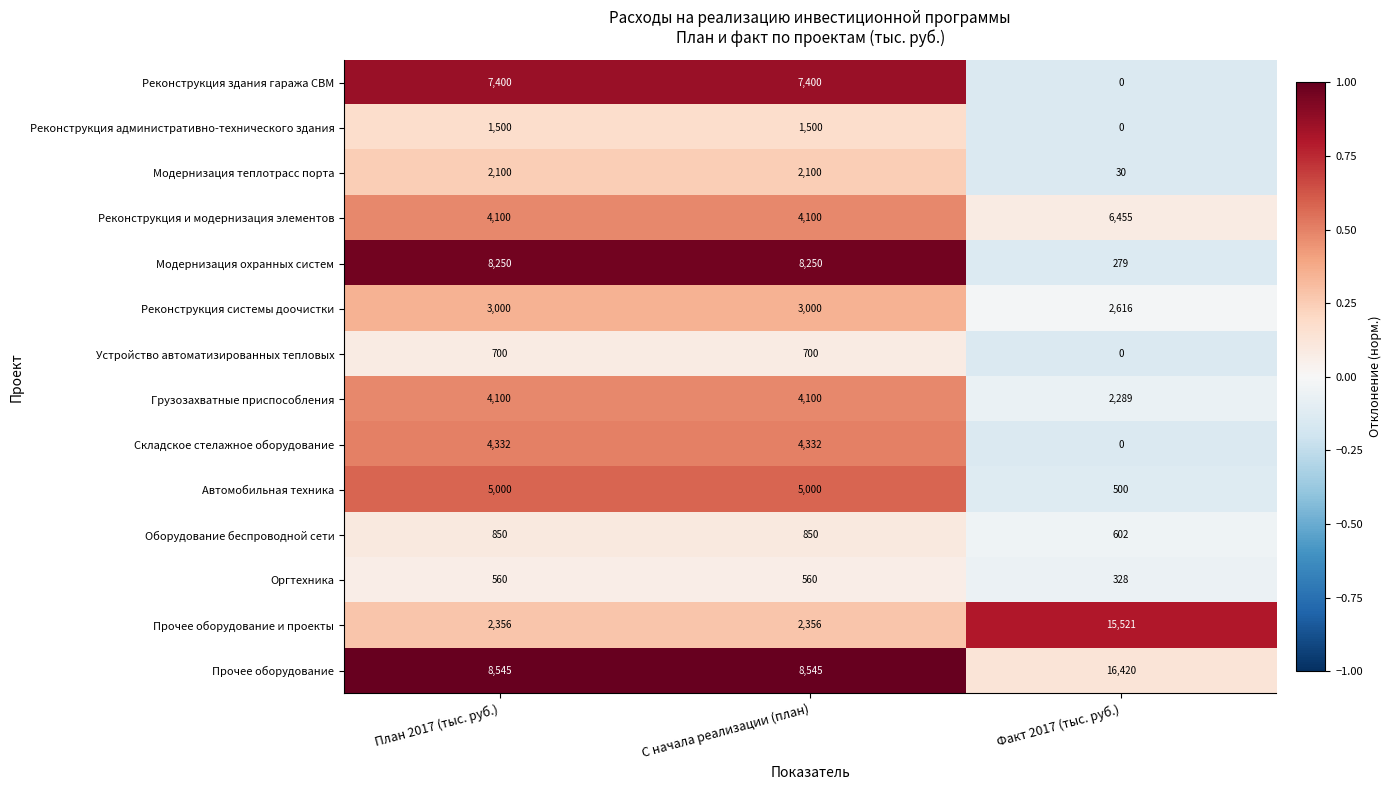

How many Реконструкция и модернизация элементов values are between 4100 and 6455?

3